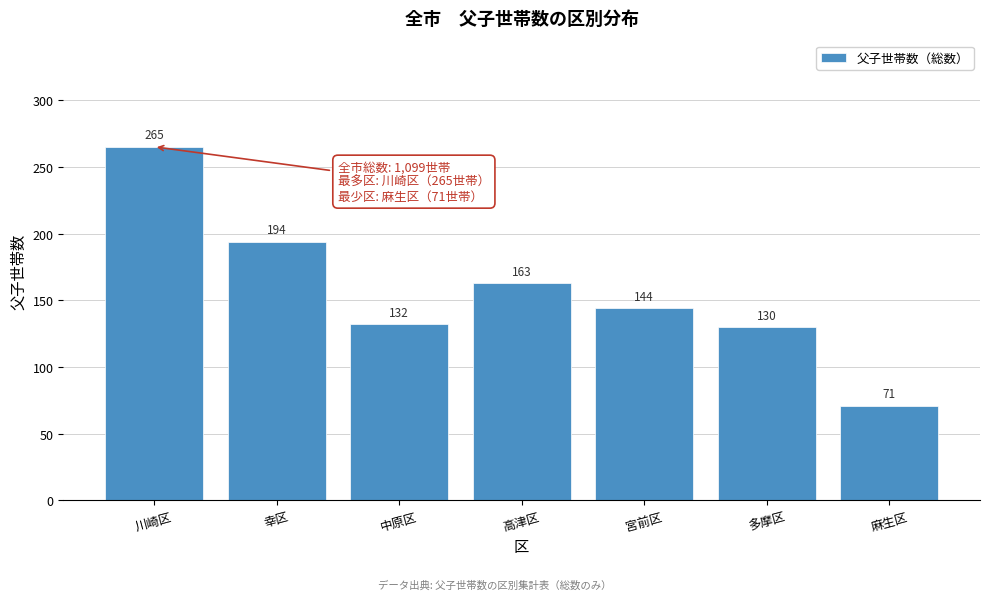

Reading left to right, transcribe all the data shown in this chart.

265	194	132	163	144	130	71